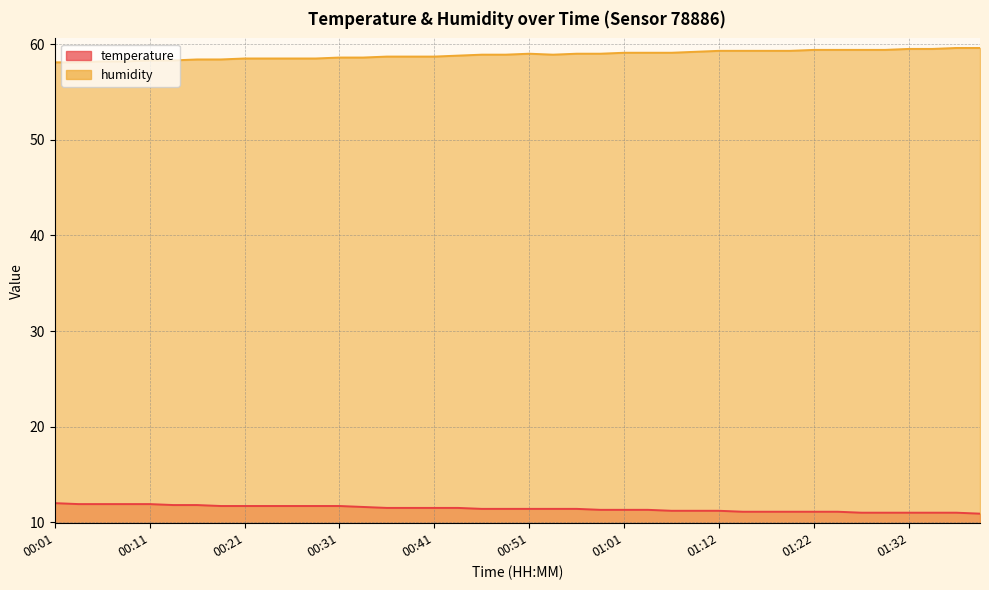

At 00:41, list the series in order from smallest to largest.

temperature, humidity